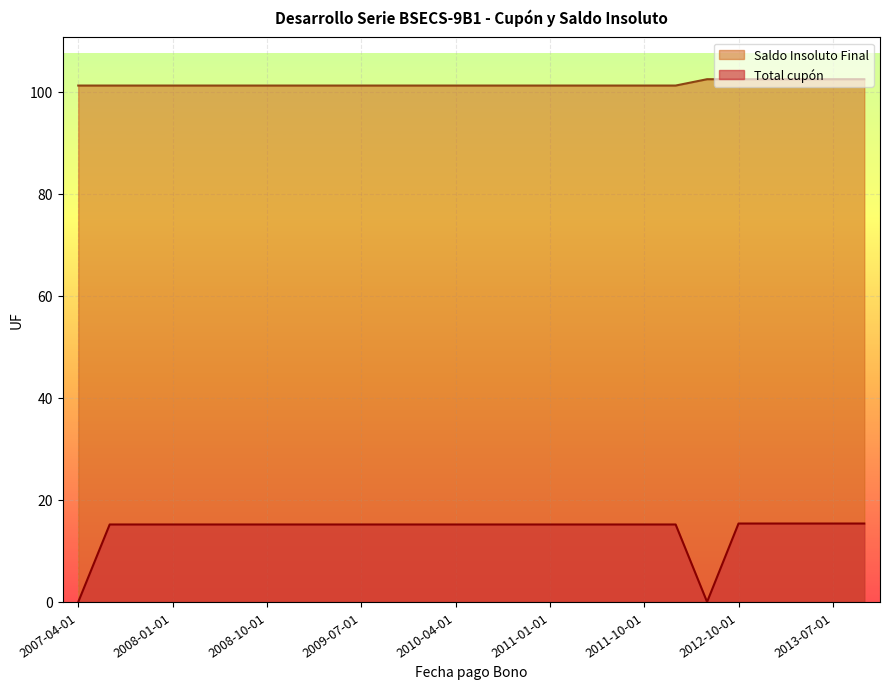

At which category is the sum across all series the highest?

2012-10-01